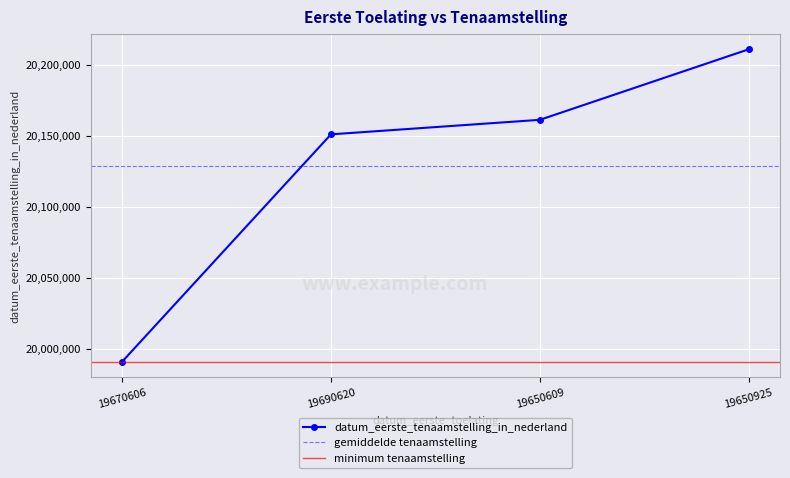

Rank the categories by value from highest to lowest.

19650925, 19650609, 19690620, 19670606